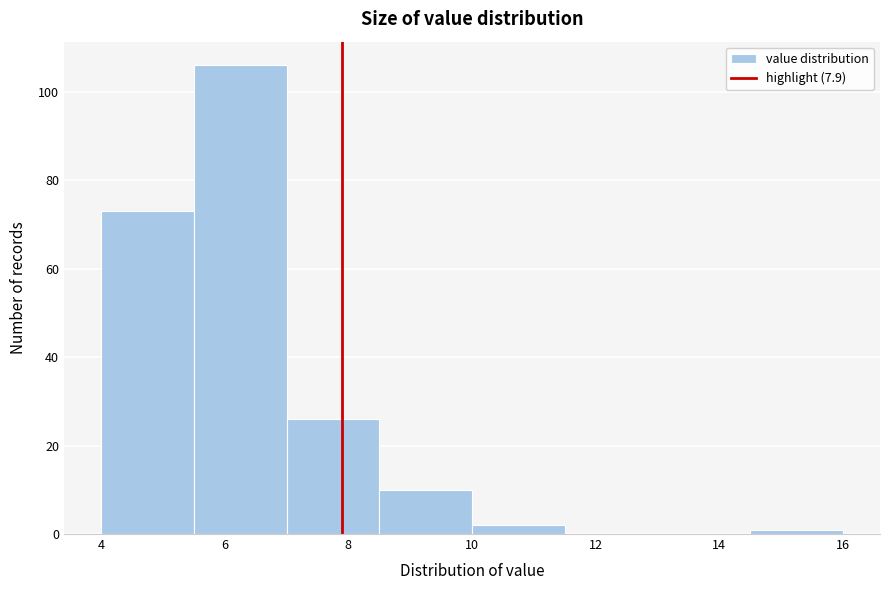

Over which range of the x-axis is the bar tallest?

5.5 to 7.0